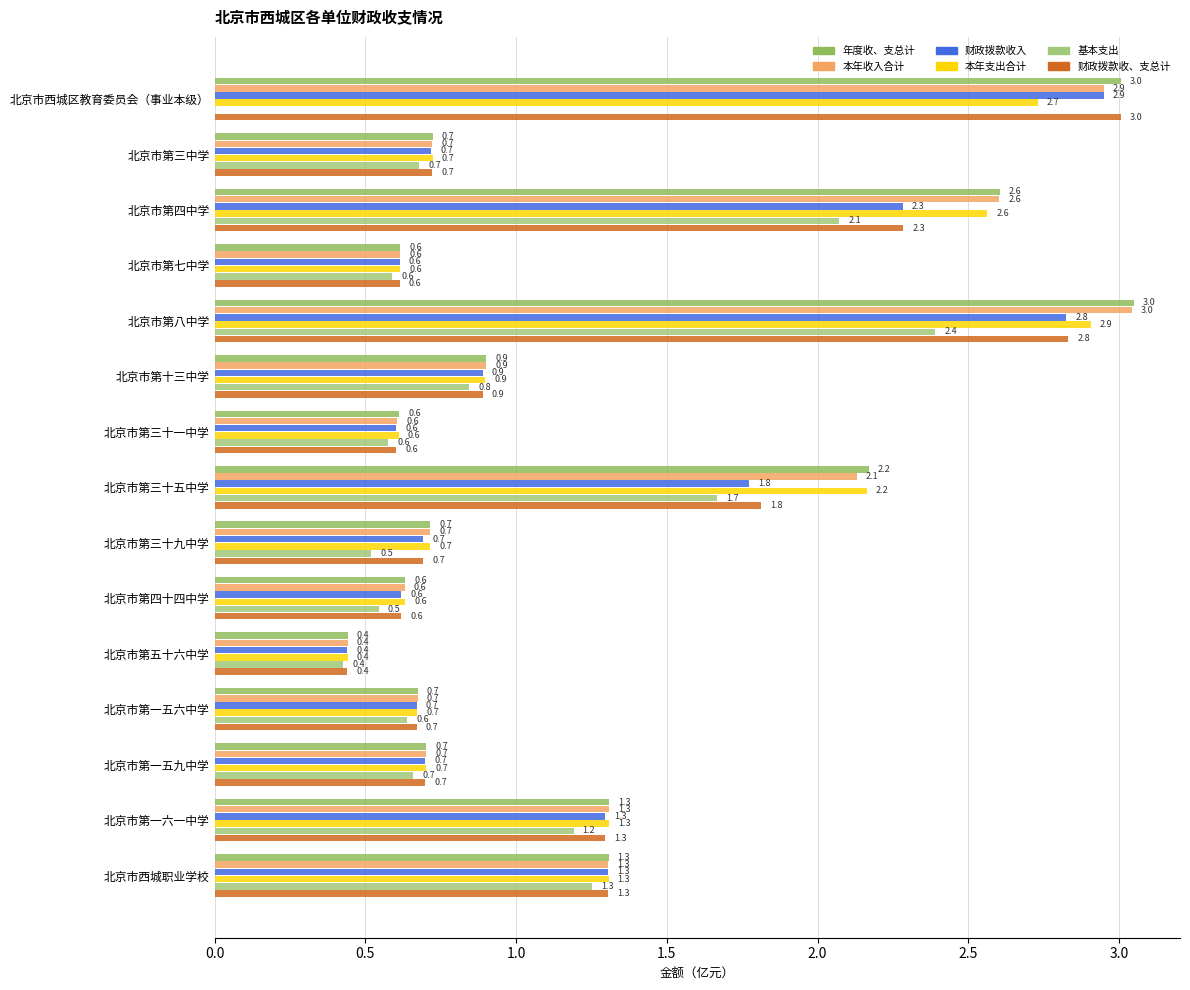

What is the average value of the 财政拨款收、支总计 series?

1.2